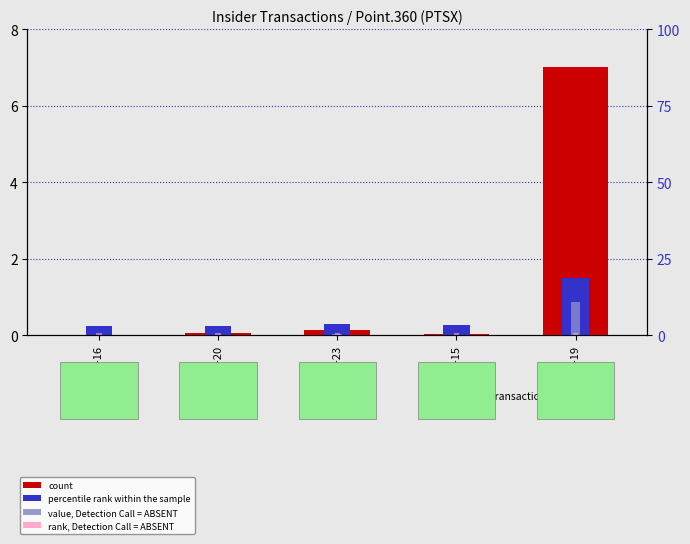

What is the label of the 4th bar from the right?

2016-01-20